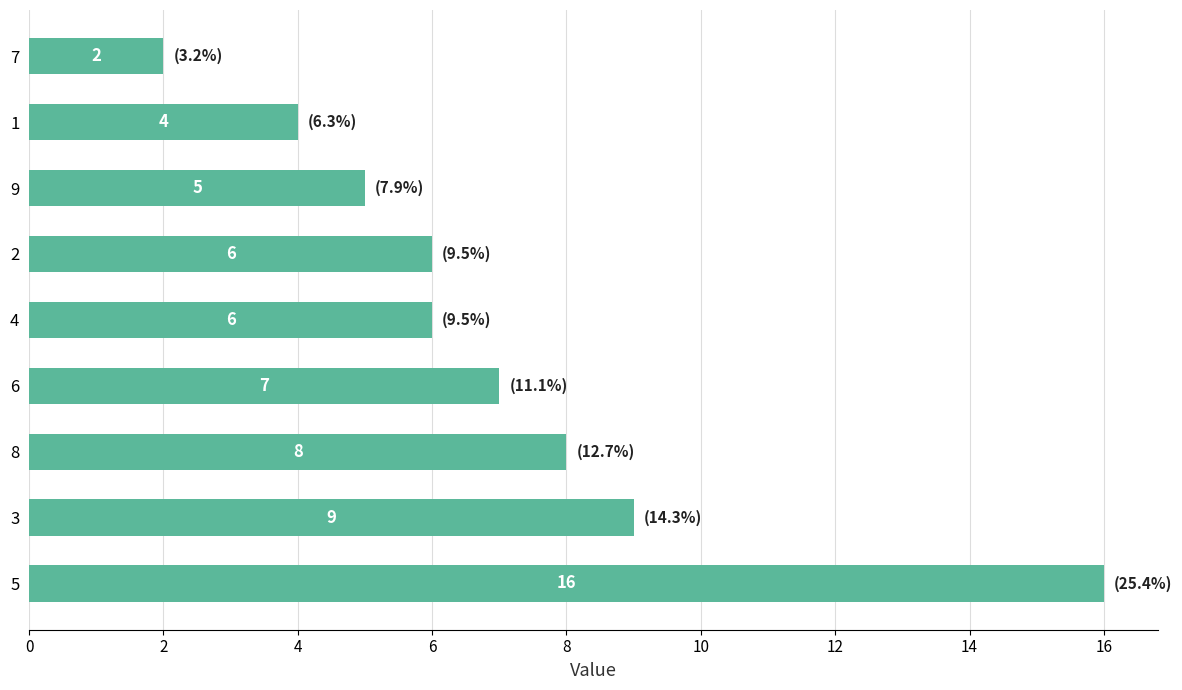

Reading bottom to top, what are all the values shown in this chart?

5=16	3=9	8=8	6=7	4=6	2=6	9=5	1=4	7=2